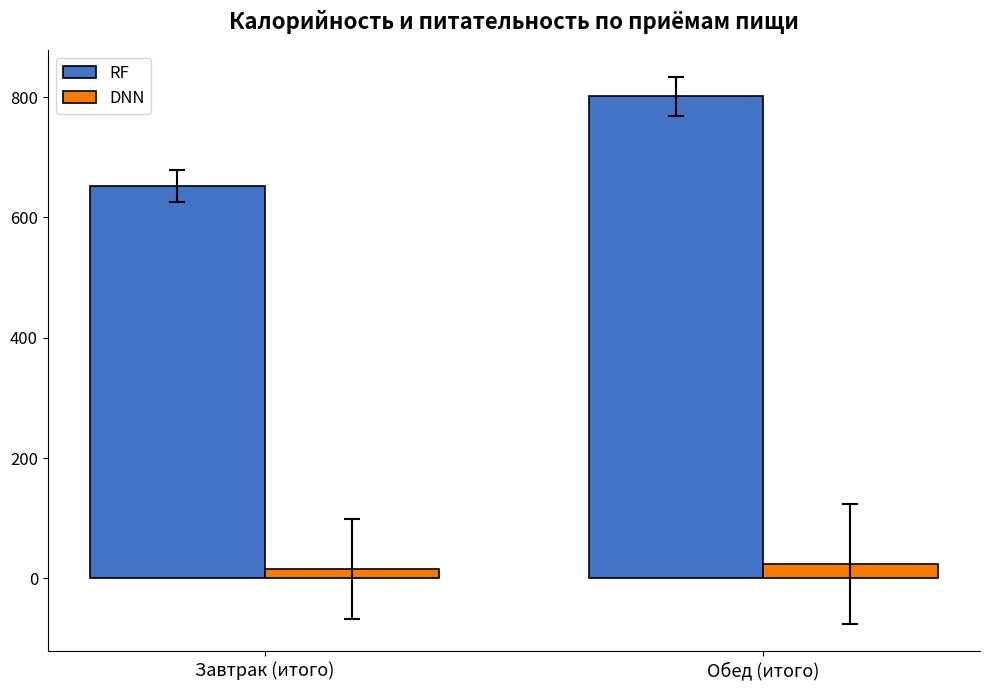

What is the sum of all DNN values?

39.3